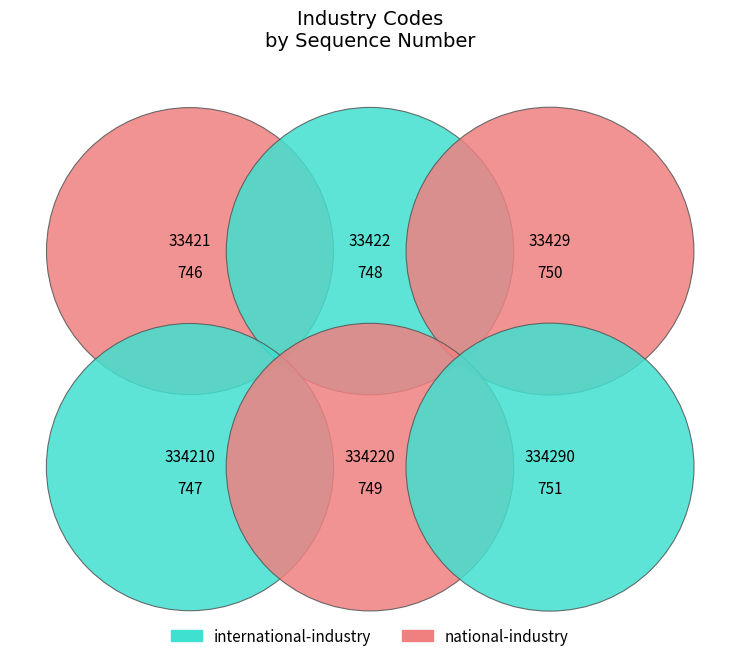

The 33421 slice represents 25% of the pie. True or false?

False